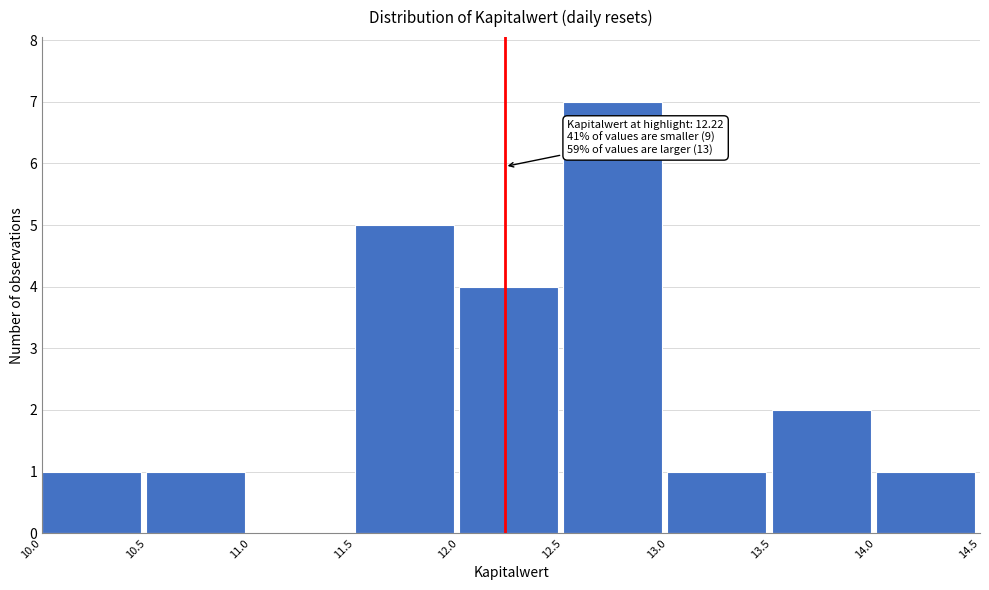

Over which range of the x-axis is the bar tallest?

12.5 to 13.0